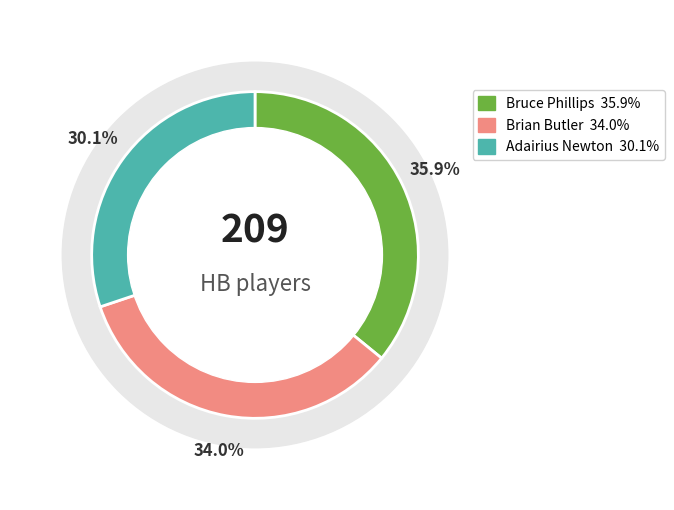

Does Brian Butler represent more than half of the total?

No